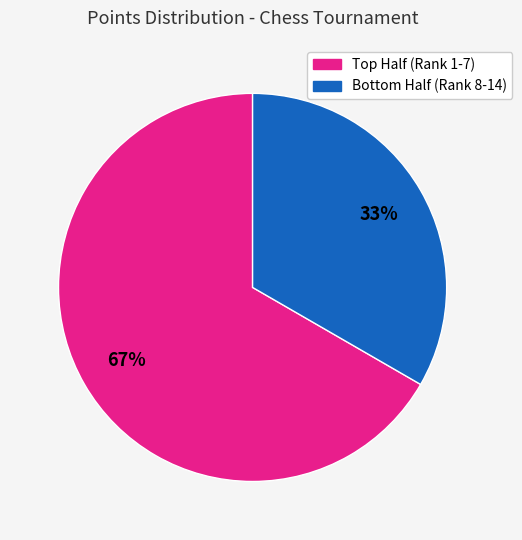

Does any single category account for the majority?

Yes